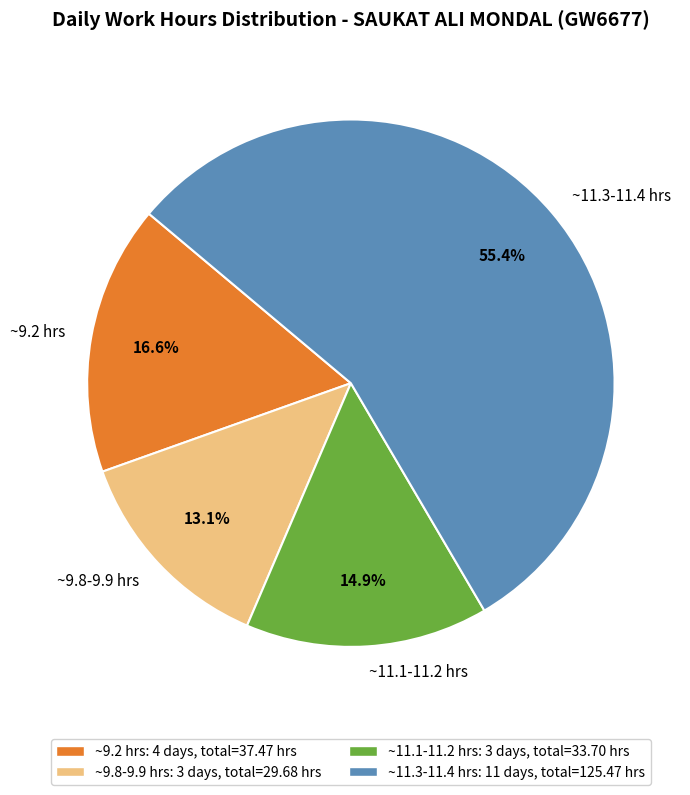

Rank the categories by value from lowest to highest.

~9.8-9.9 hrs, ~11.1-11.2 hrs, ~9.2 hrs, ~11.3-11.4 hrs